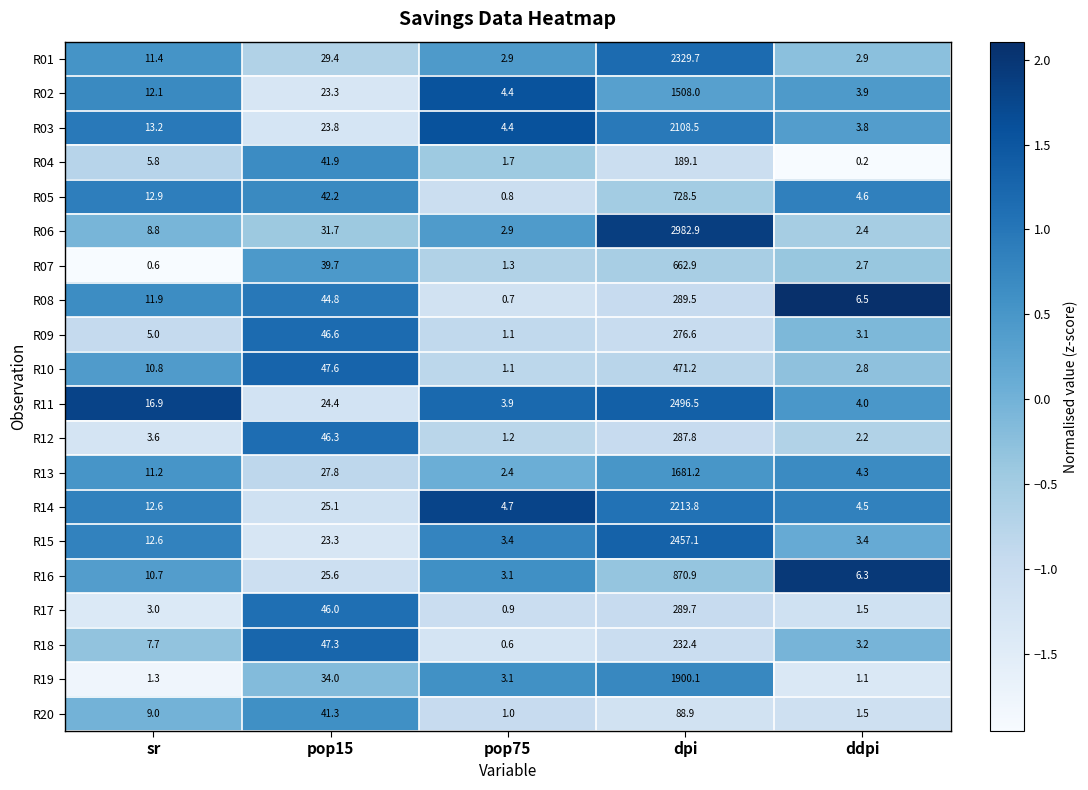

Rank the series by their maximum value, from highest to lowest.

R06, R11, R15, R01, R14, R03, R19, R13, R02, R16, R05, R07, R10, R17, R08, R12, R09, R18, R04, R20